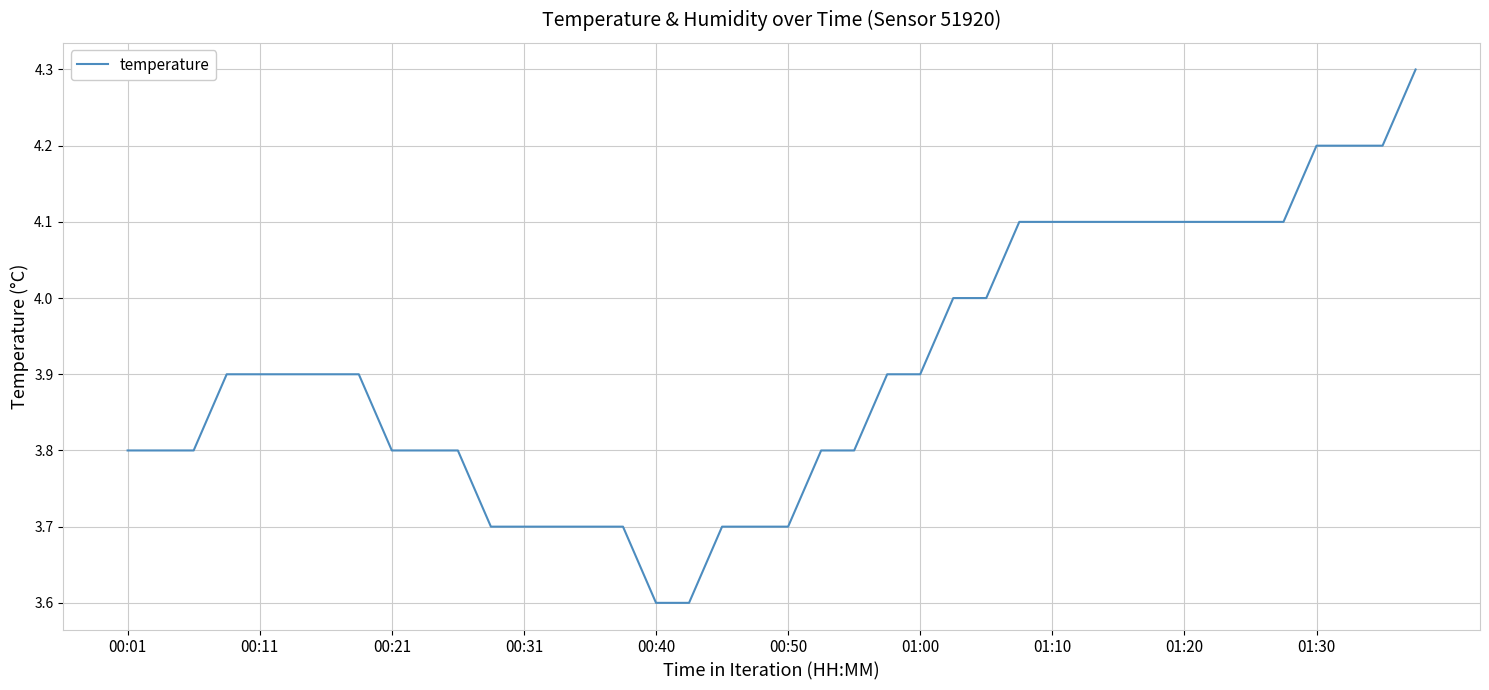

What is the difference between the maximum and minimum values?

0.7